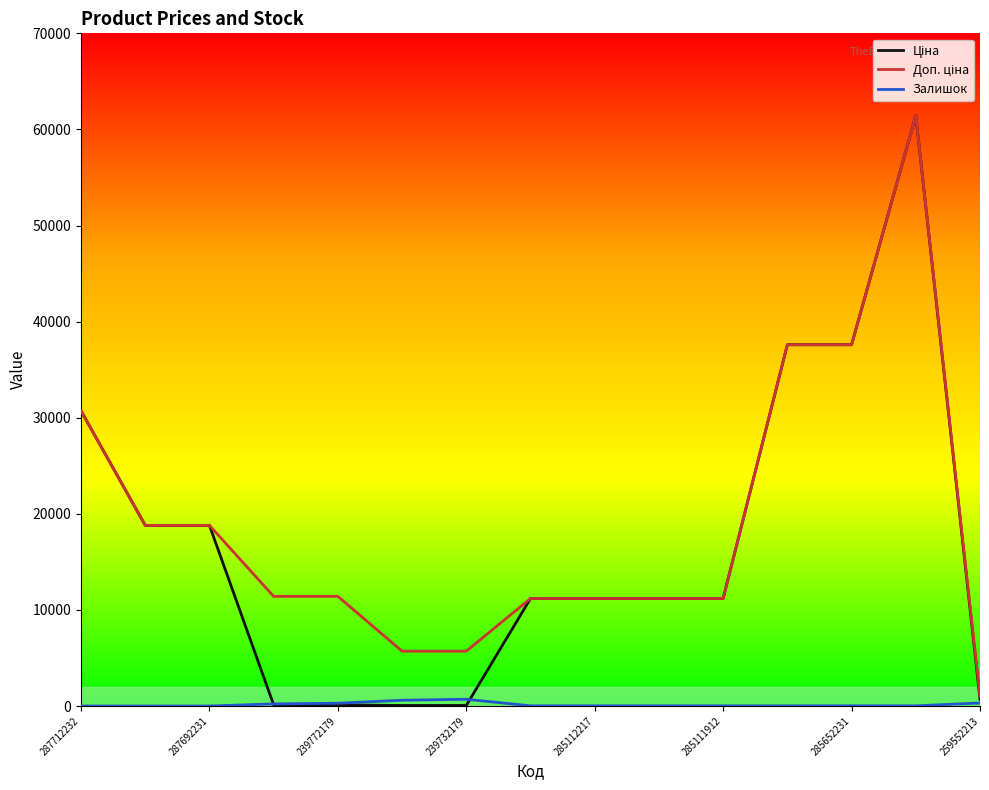

What is the greatest value displayed?

61434.3